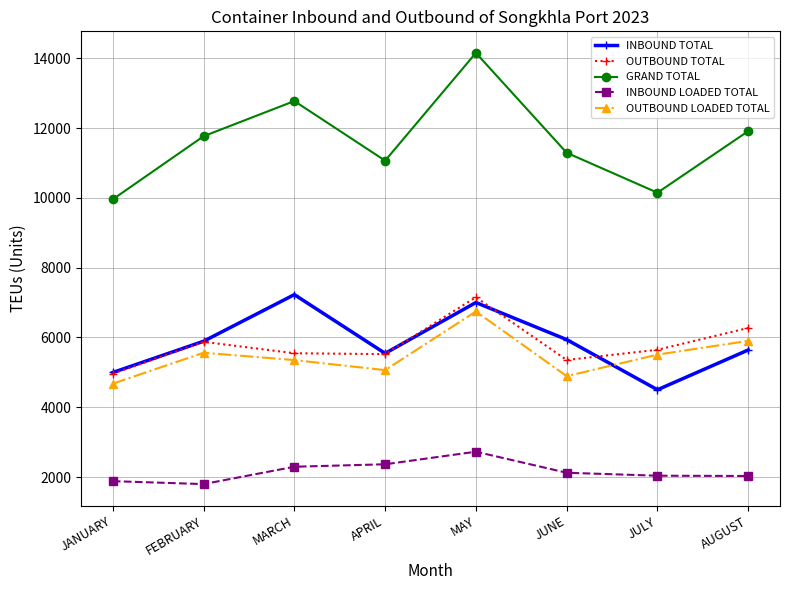

How many series are shown in this chart?

5